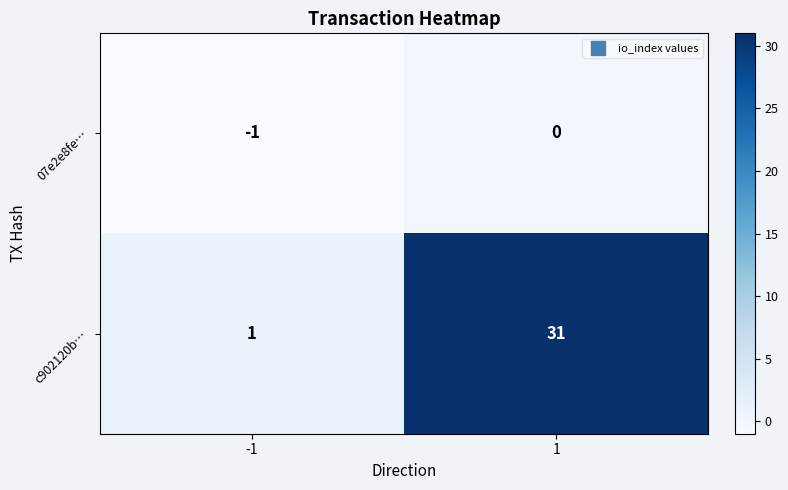

How many values in the c902120b… series are below 31?

1